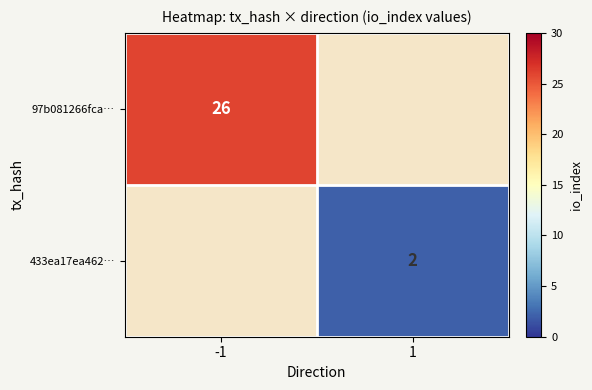

Is it true that 97b081266fca… equals 26 at -1?

True